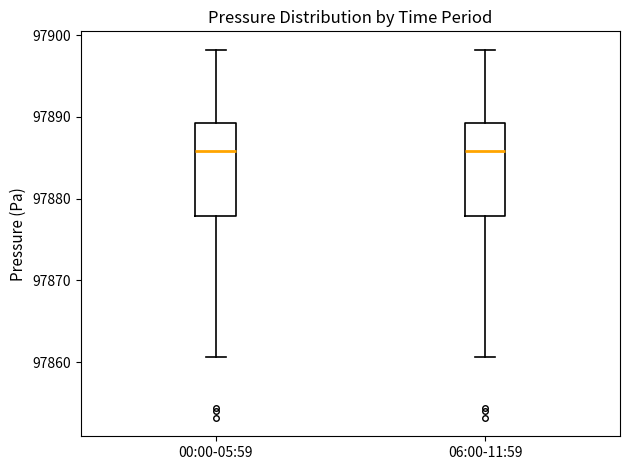

Where does the lower whisker of the box for 00:00-05:59 end on the y-axis? The values are not printed on the chart, so give them approximately, as read against the axis.

97861